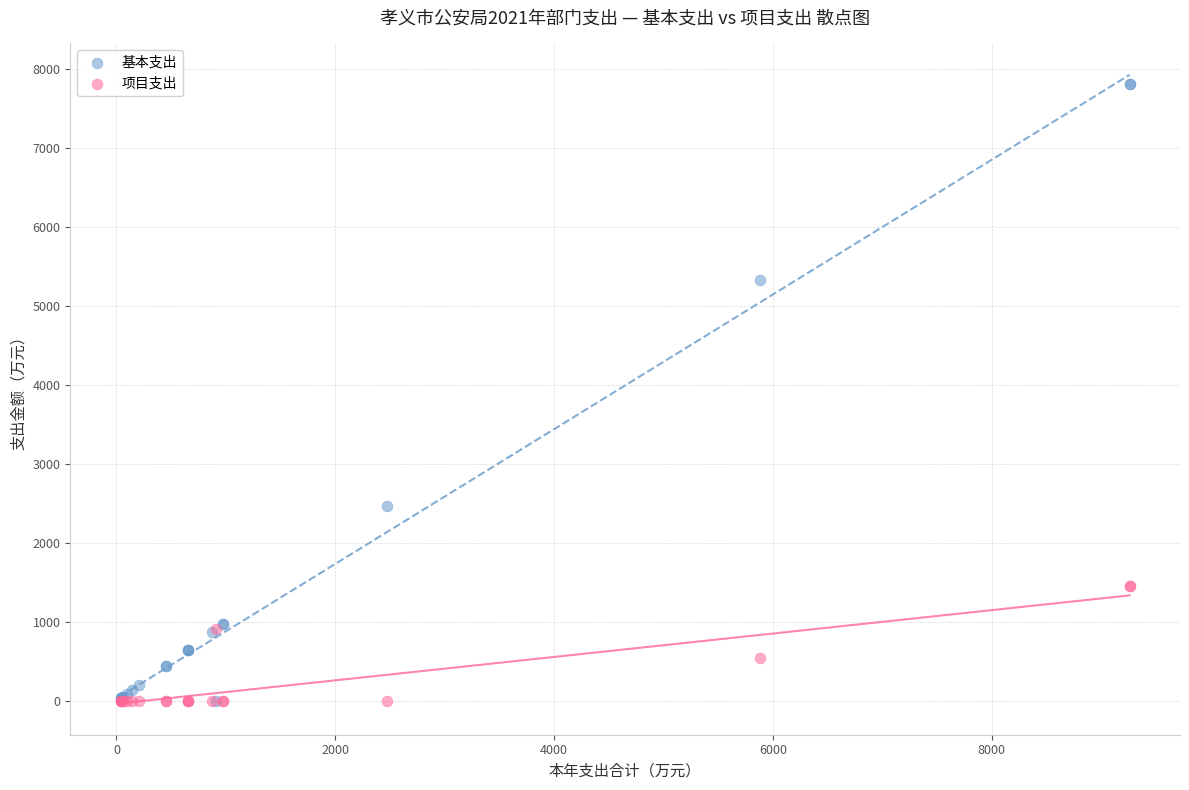

Which series has the widest spread of Y values?

基本支出